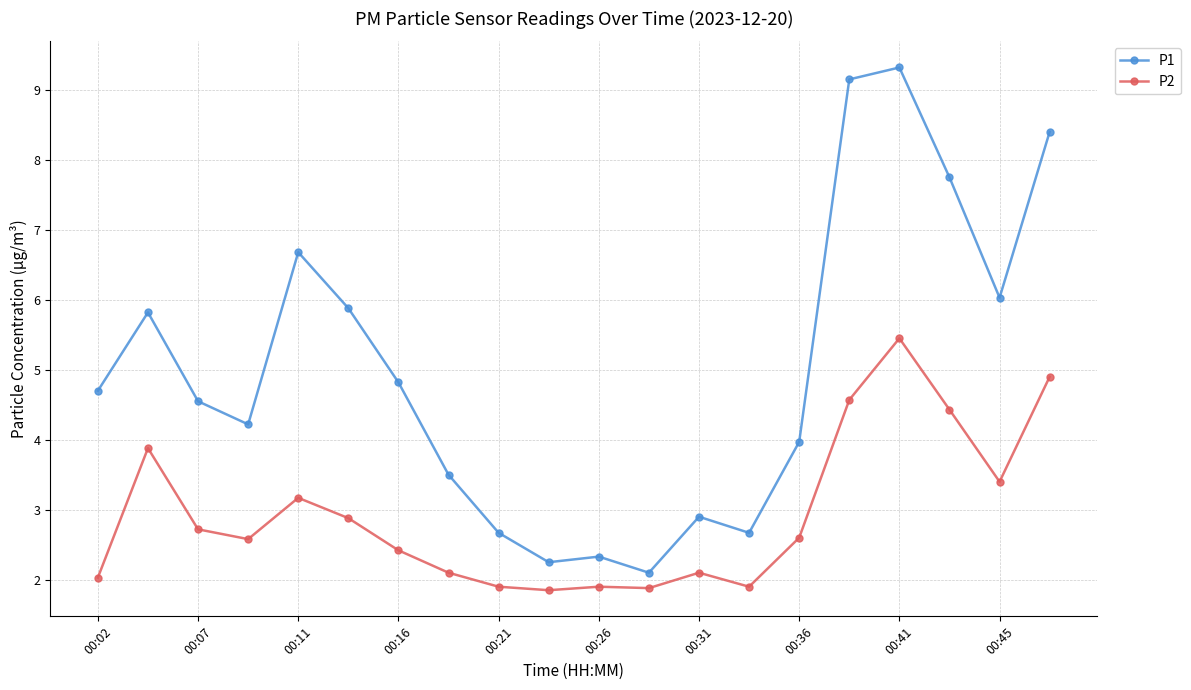

At which category is the sum across all series the highest?

00:41